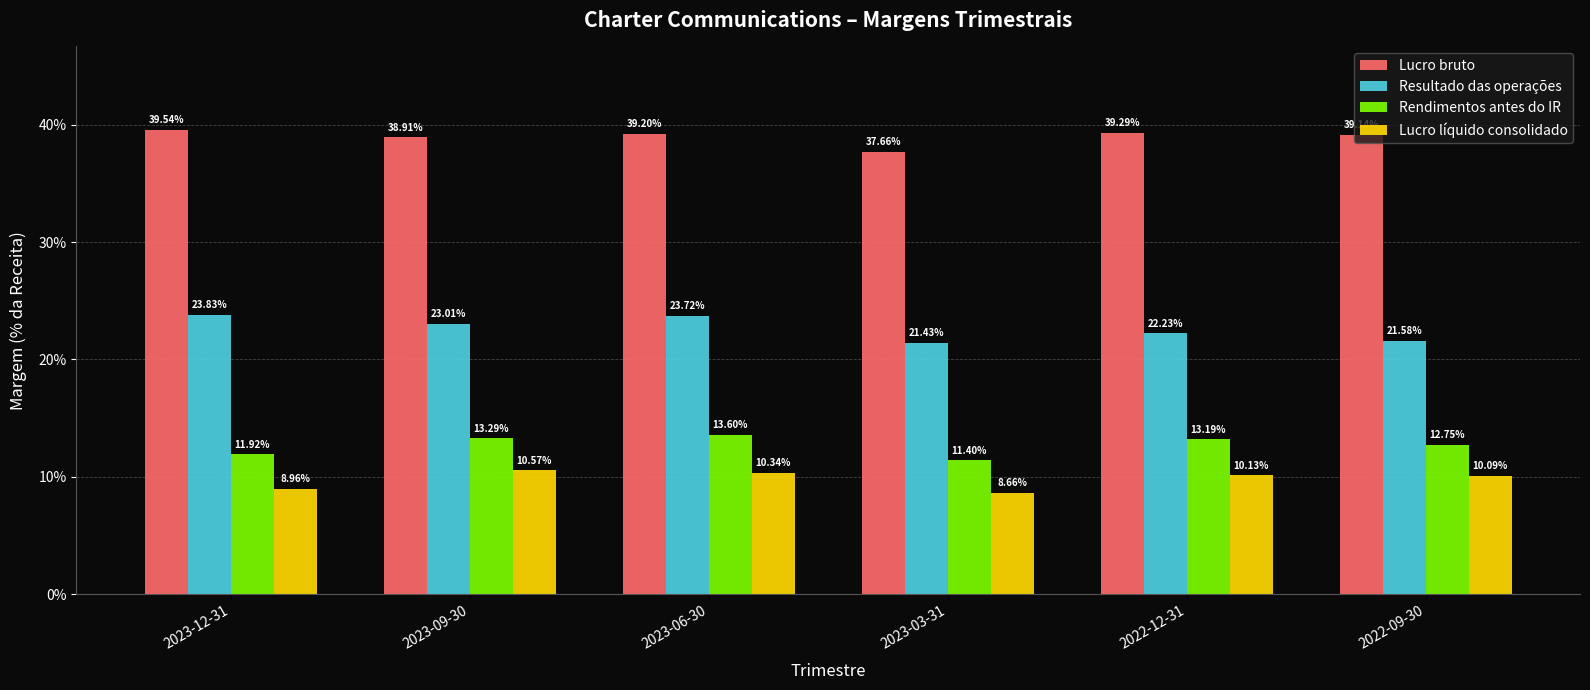

List the labels in order of Lucro líquido consolidado value, smallest first.

2023-03-31, 2023-12-31, 2022-09-30, 2022-12-31, 2023-06-30, 2023-09-30